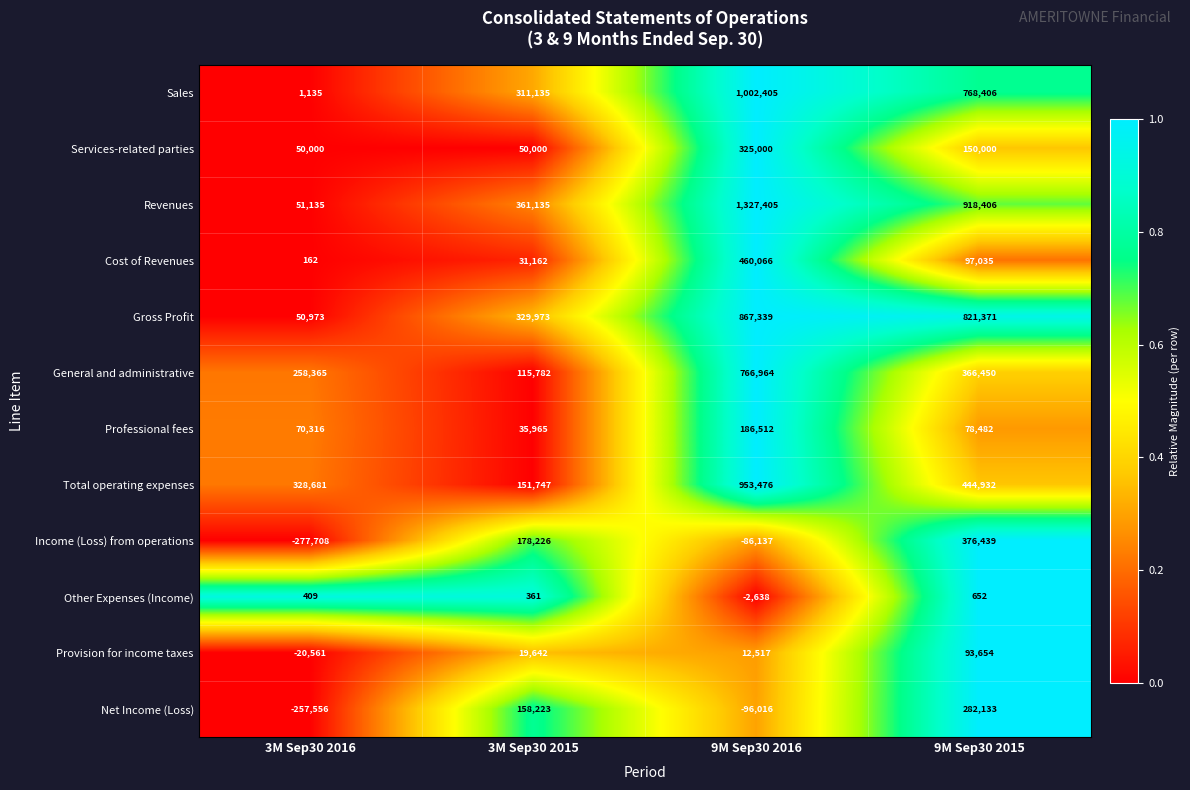

The Revenues series shows 187579 at 3M Sep30 2015. True or false?

False